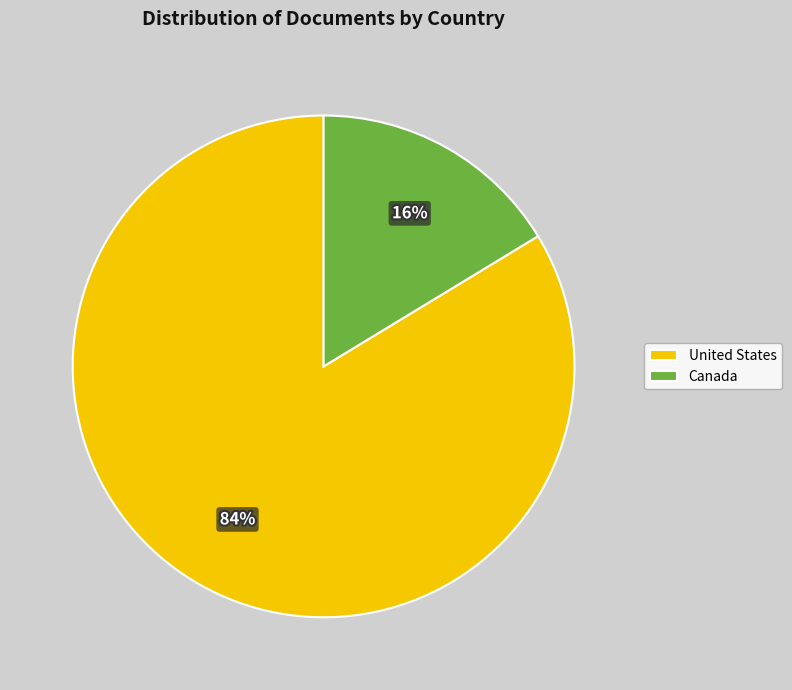

How many slices are in this pie chart?

2